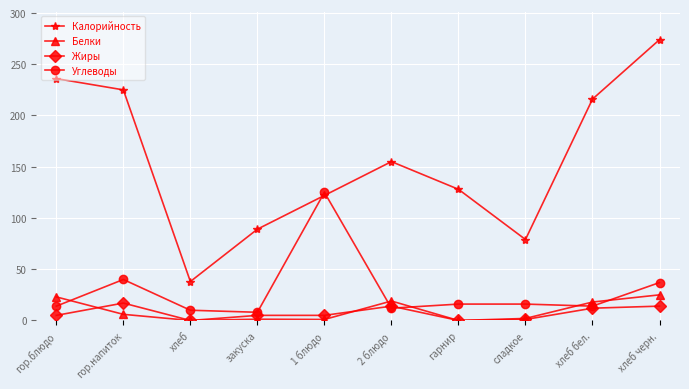

At which label does Калорийность first exceed 155?

гор.блюдо